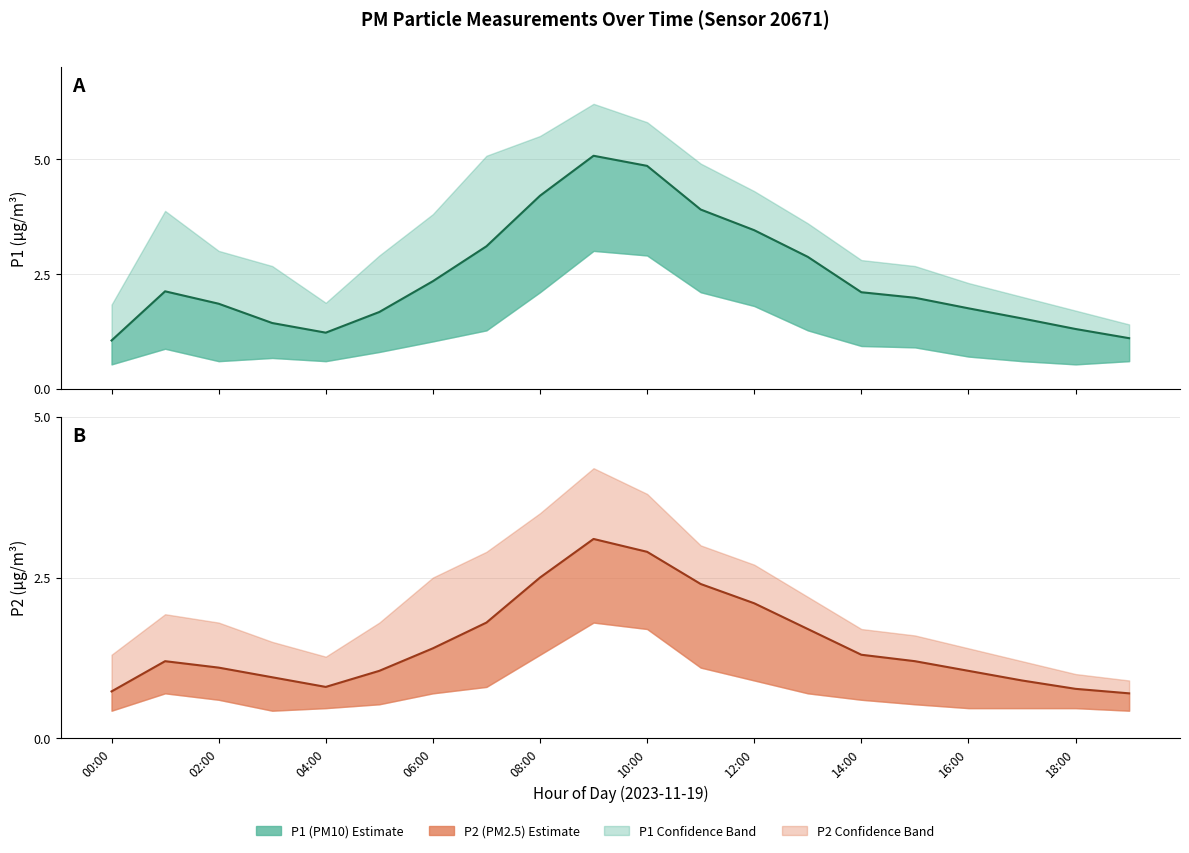

Does the chart have visible grid lines?

Yes